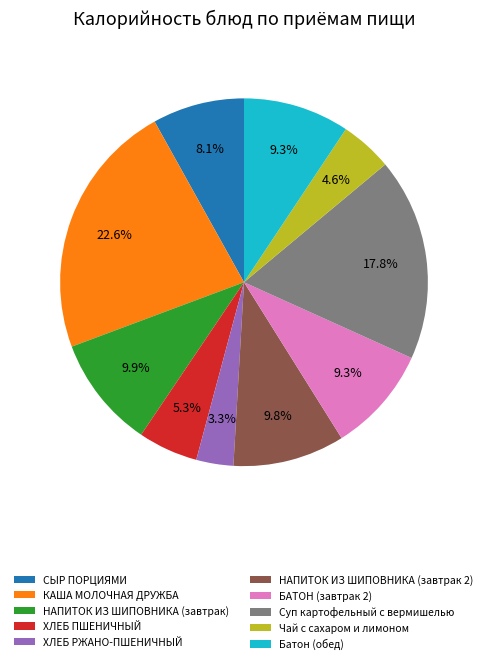

To the nearest percent, what is the average slice percentage?

10%